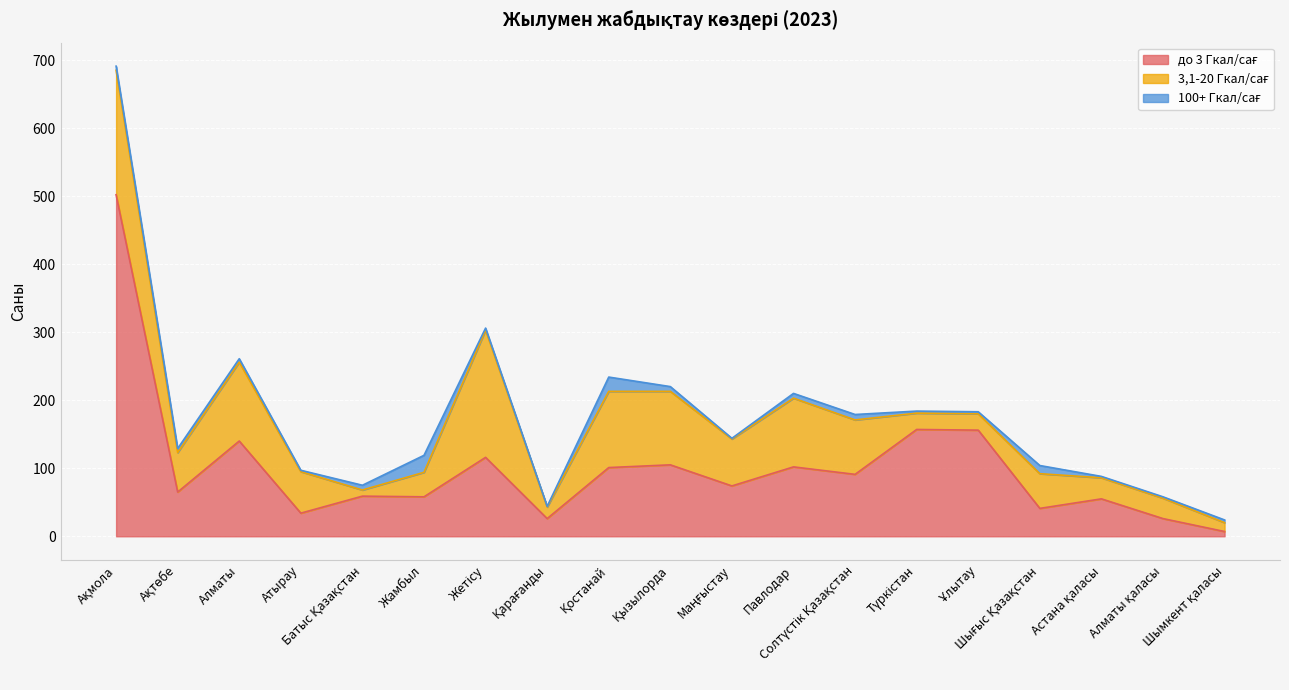

Is it true that 100+ Гкал/сағ equals 8 at Солтүстік Қазақстан?

True